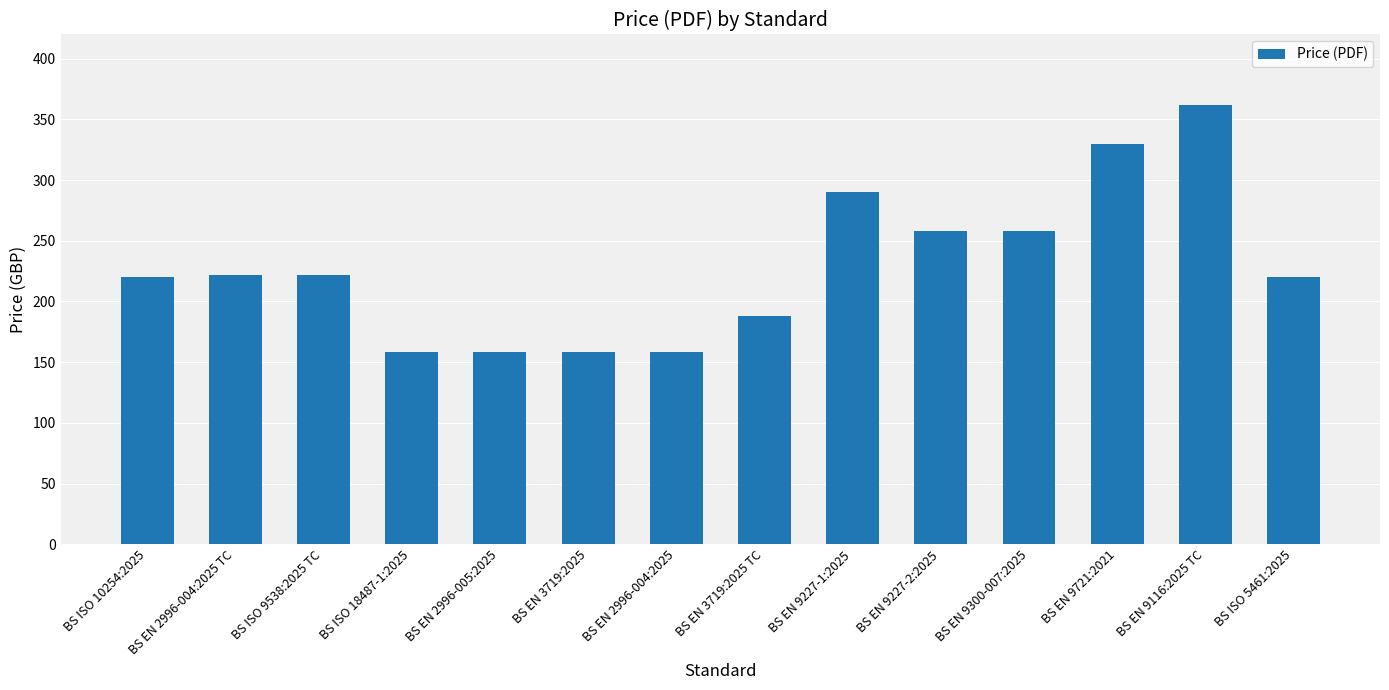

Between BS EN 2996-004:2025 and BS EN 2996-004:2025 TC, which is larger?

BS EN 2996-004:2025 TC